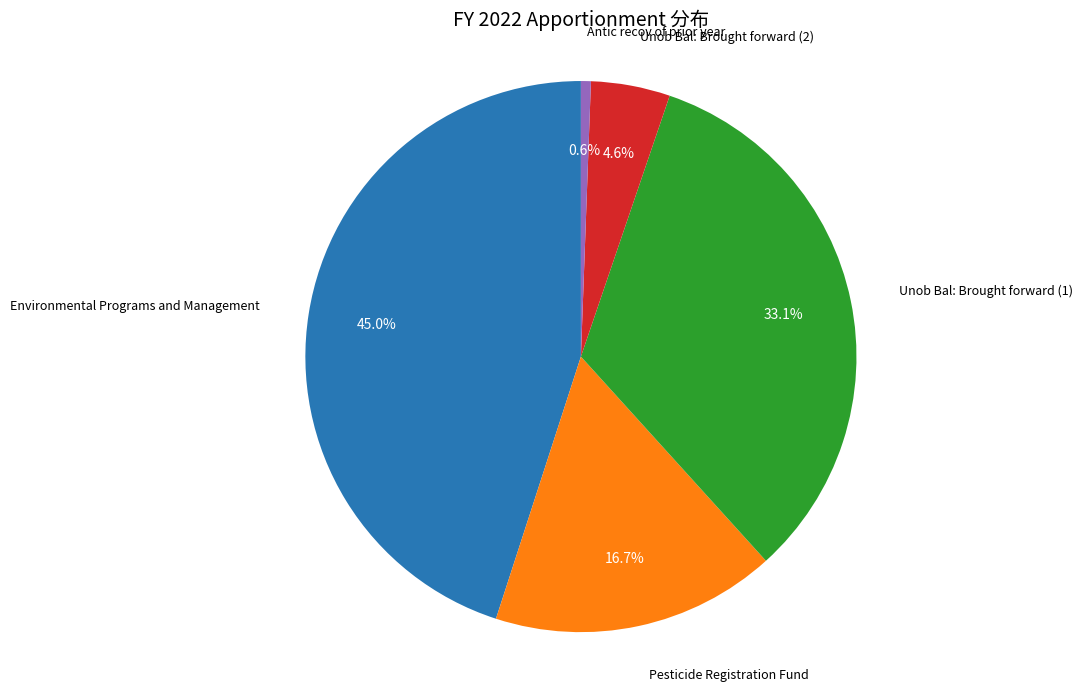

How many slices are in this pie chart?

5